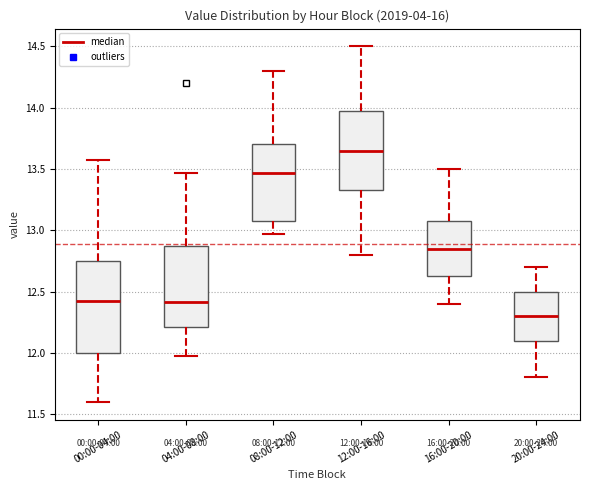

Which box's median line is the highest?

12:00-16:00